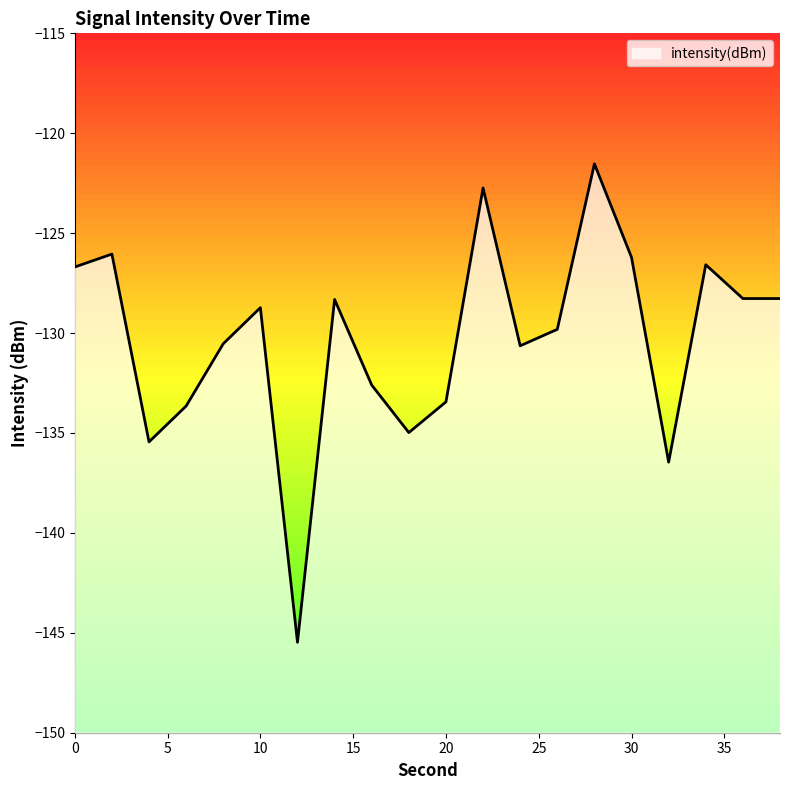

Where is the data nearest to the value -133?

16